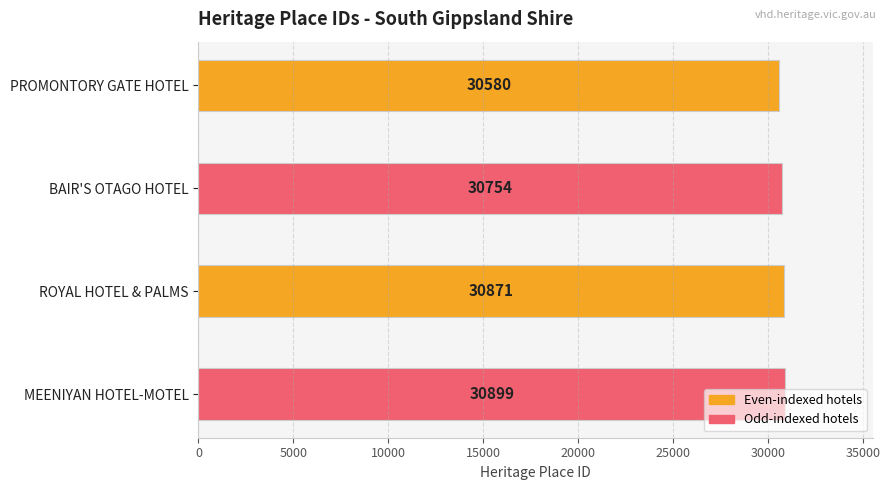

What is the difference between the maximum and minimum values?

319